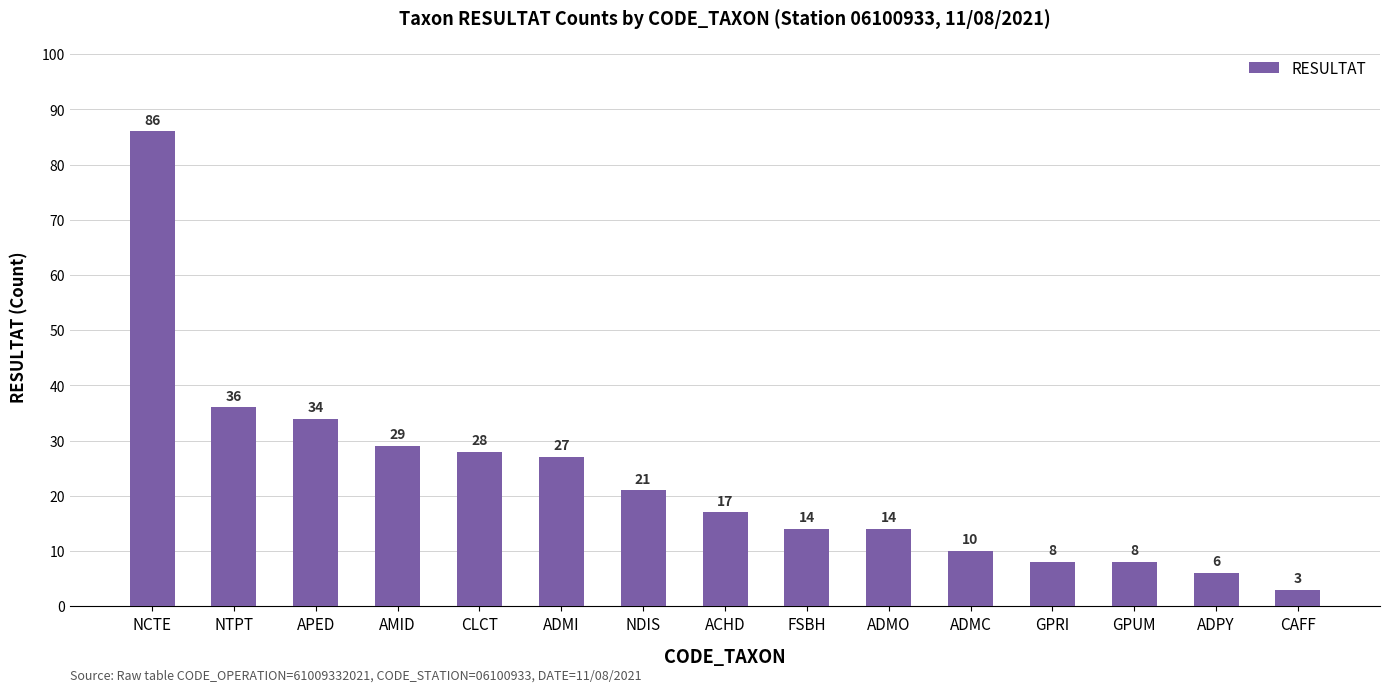

Does the chart contain any negative values?

No